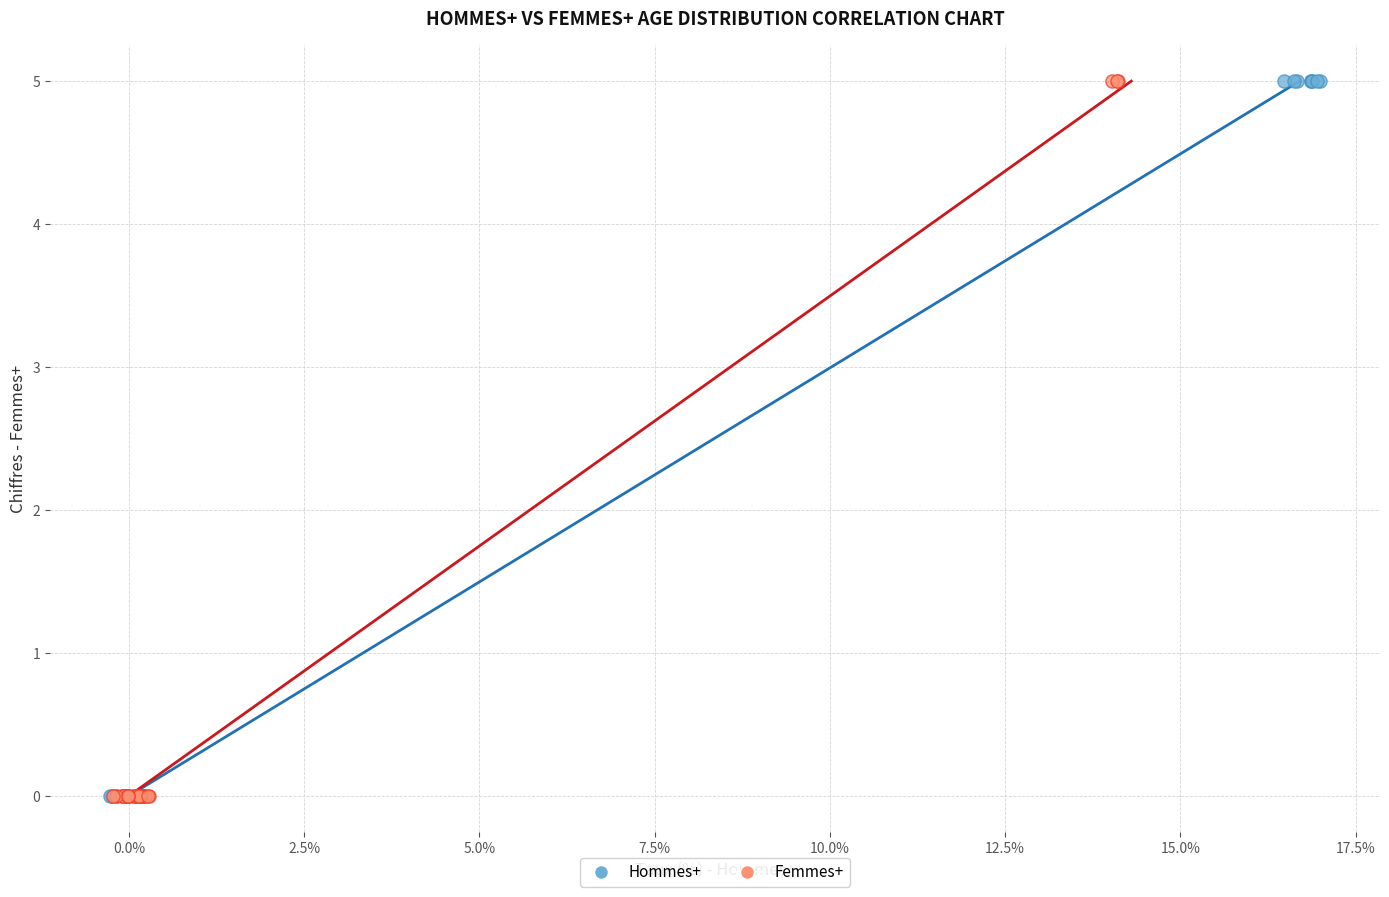

What are all the series names shown in the legend?

Hommes+, Femmes+